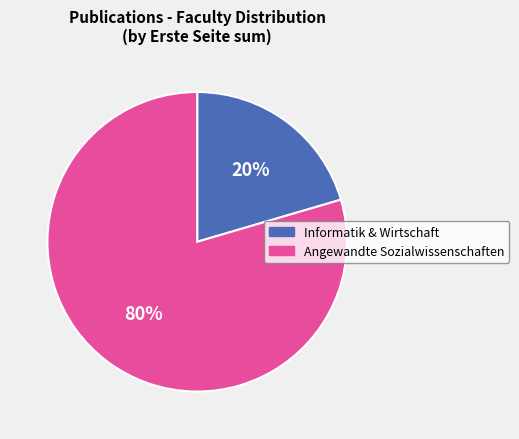

To the nearest percent, what is the average slice percentage?

50%